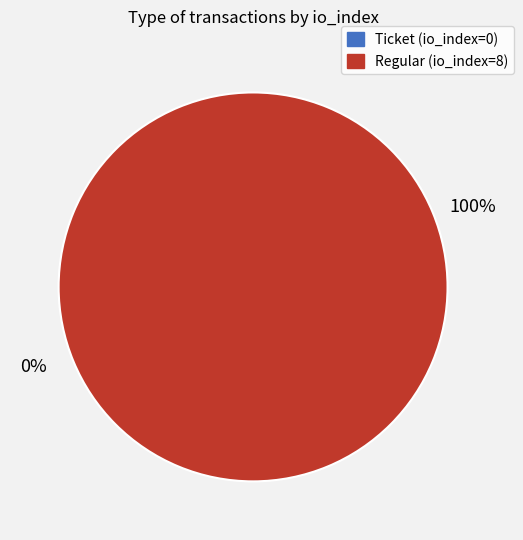

Is it true that Regular (io_index=8) is 91% of the pie?

False